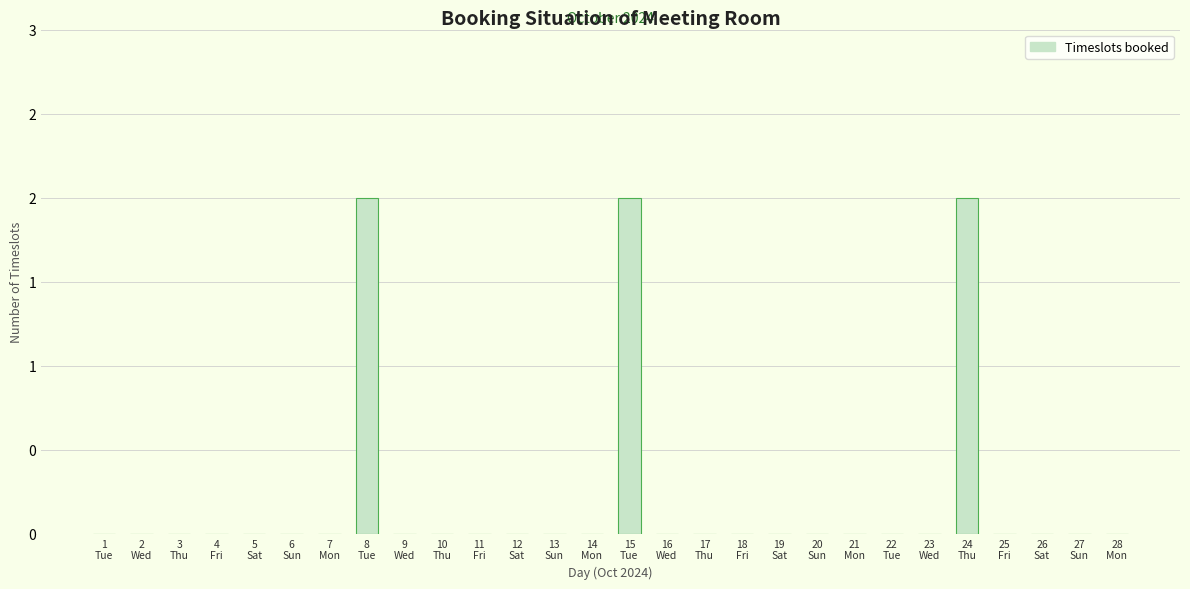

At which category does the chart reach its minimum across all series?

1
Tue